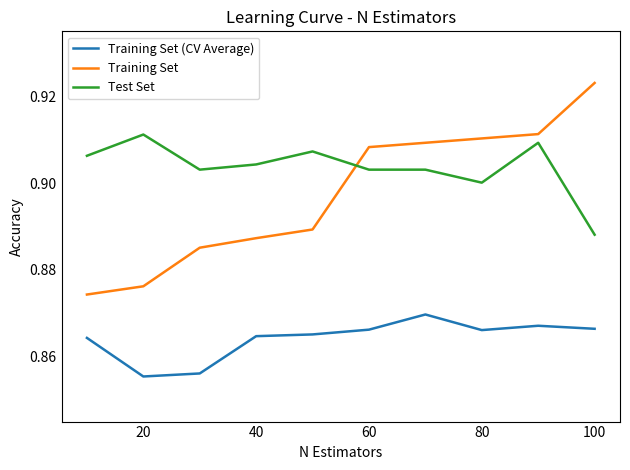

Rank the series by their maximum value, from highest to lowest.

Training Set, Test Set, Training Set (CV Average)